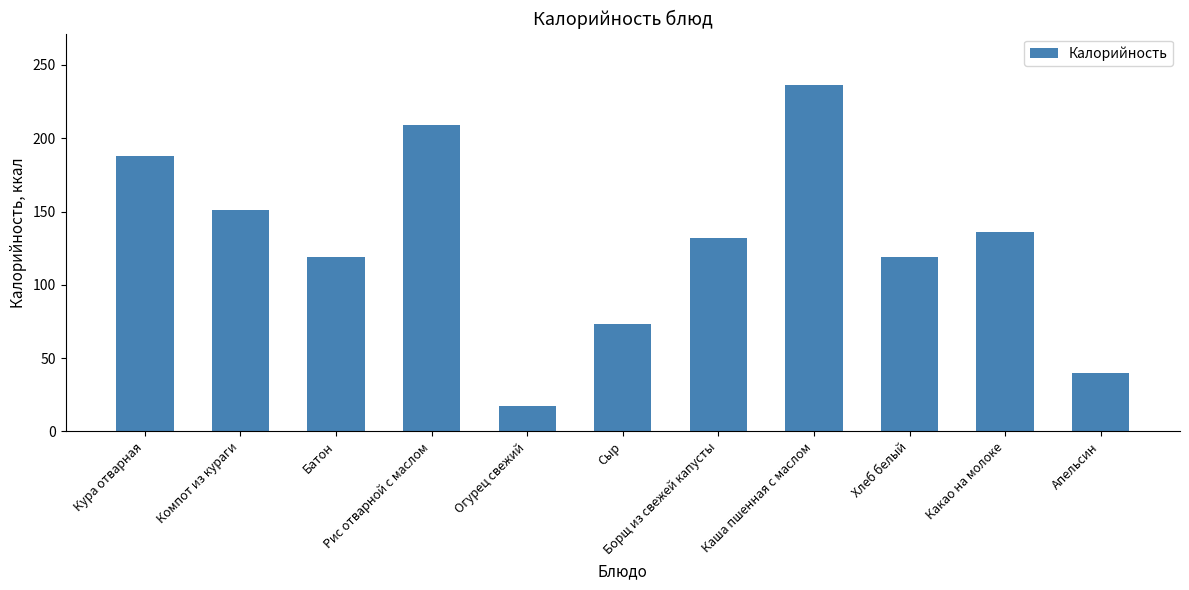

Reading left to right, what are all the values shown in this chart?

188	151	119	209	17	73	132	236	119	136	40